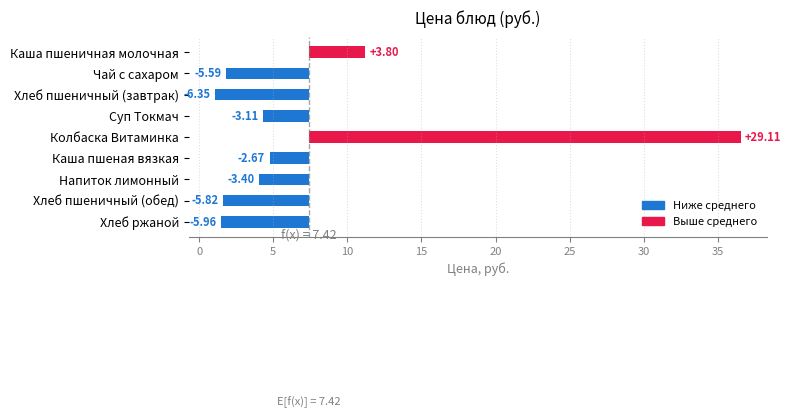

Is it true that the value at Колбаска Витаминка is 18.6?

False